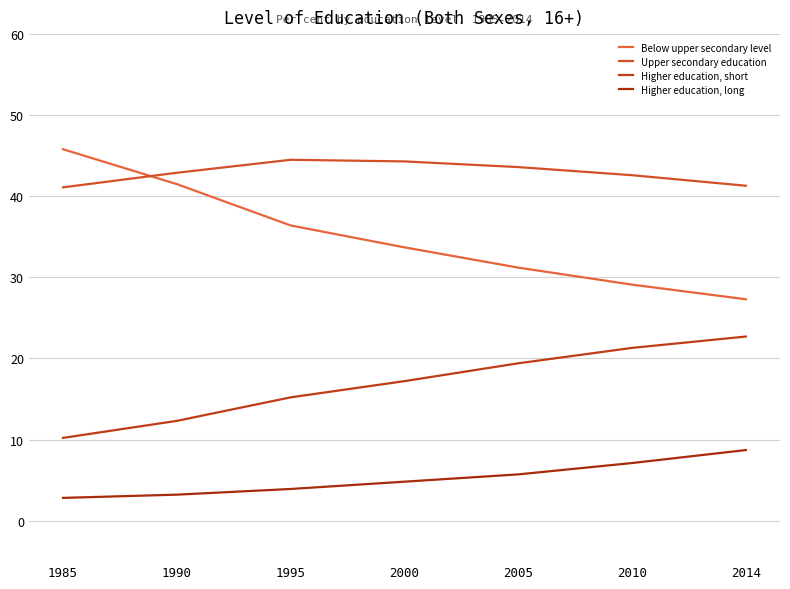

At which label does Higher education, long reach its peak?

2014